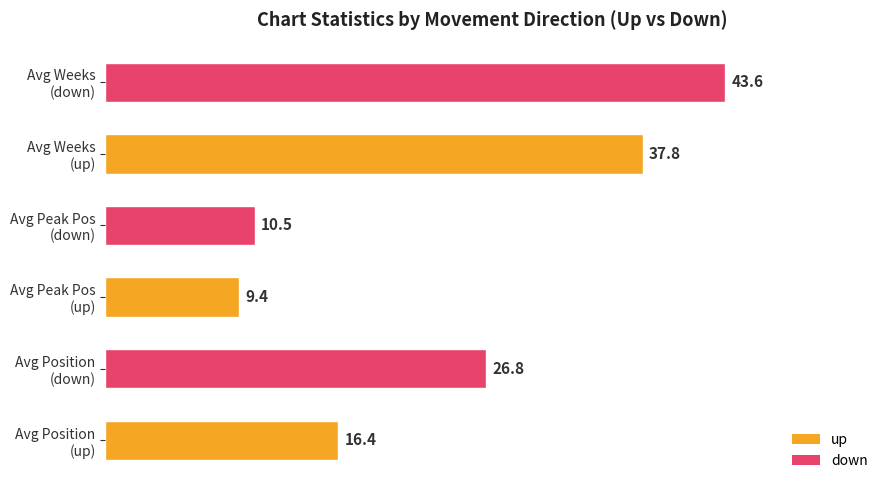

What is the maximum value shown in the chart?

43.6